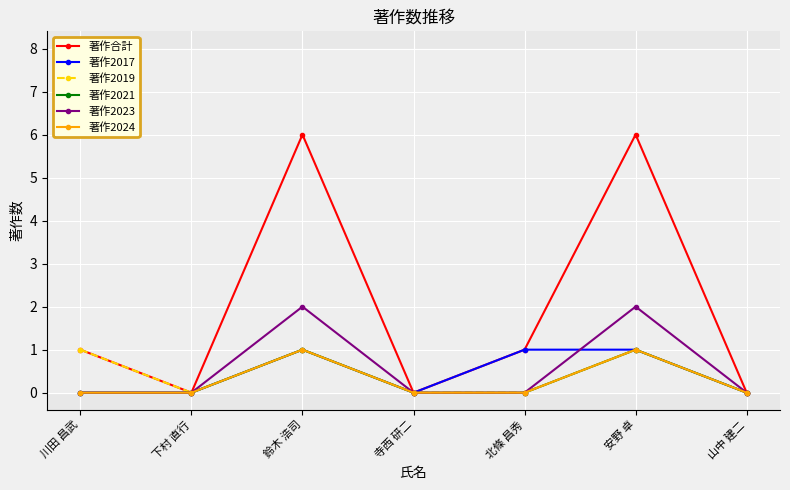

How many interior local peaks does the 著作合計 series have?

2